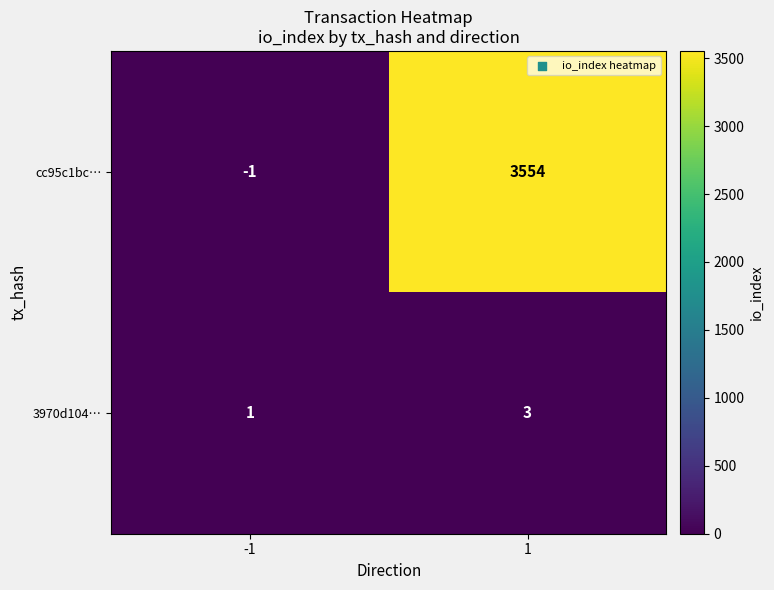

Reading right to left, what are all the values shown in this chart?

cc95c1bc…: 1=3554	-1=-1
3970d104…: 1=3	-1=1